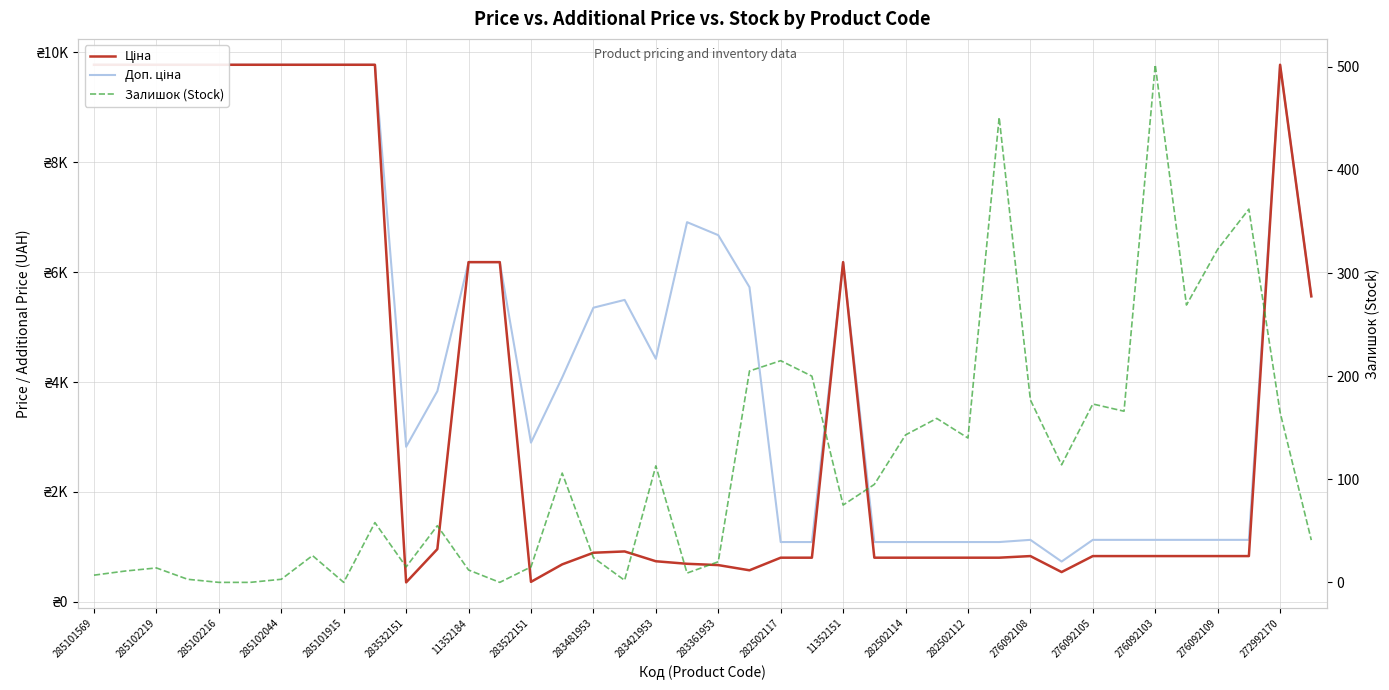

What is the average value of the Ціна series?

3761.1